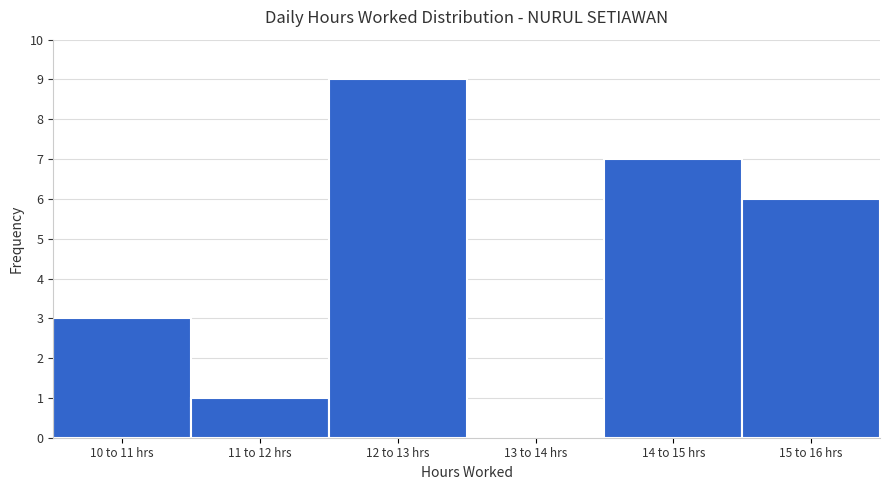

Reading right to left, extract all data points from this chart.

15 to 16 hrs=6	14 to 15 hrs=7	13 to 14 hrs=0	12 to 13 hrs=9	11 to 12 hrs=1	10 to 11 hrs=3